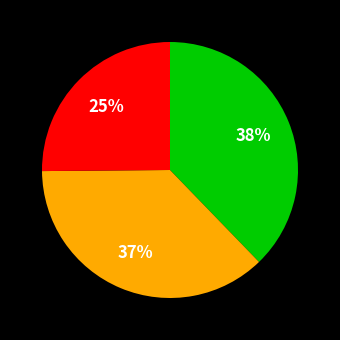

Does any single category account for the majority?

No